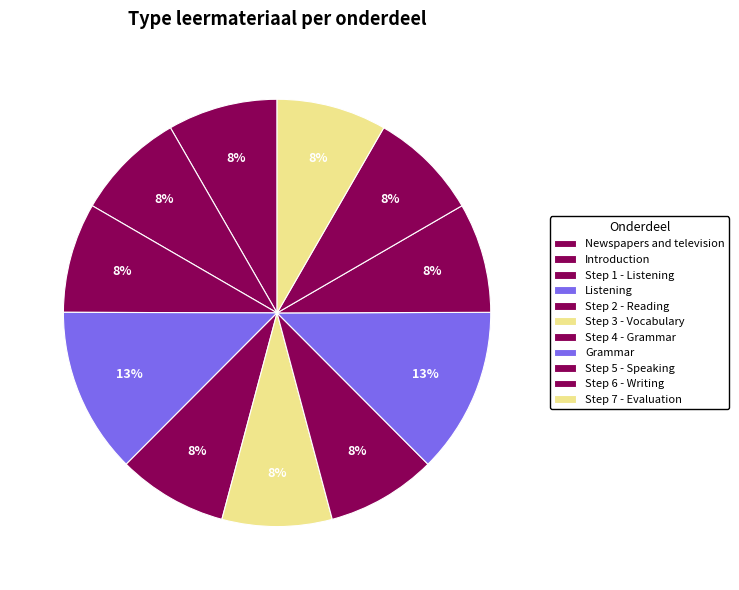

Which category has the biggest portion of the pie?

Grammar